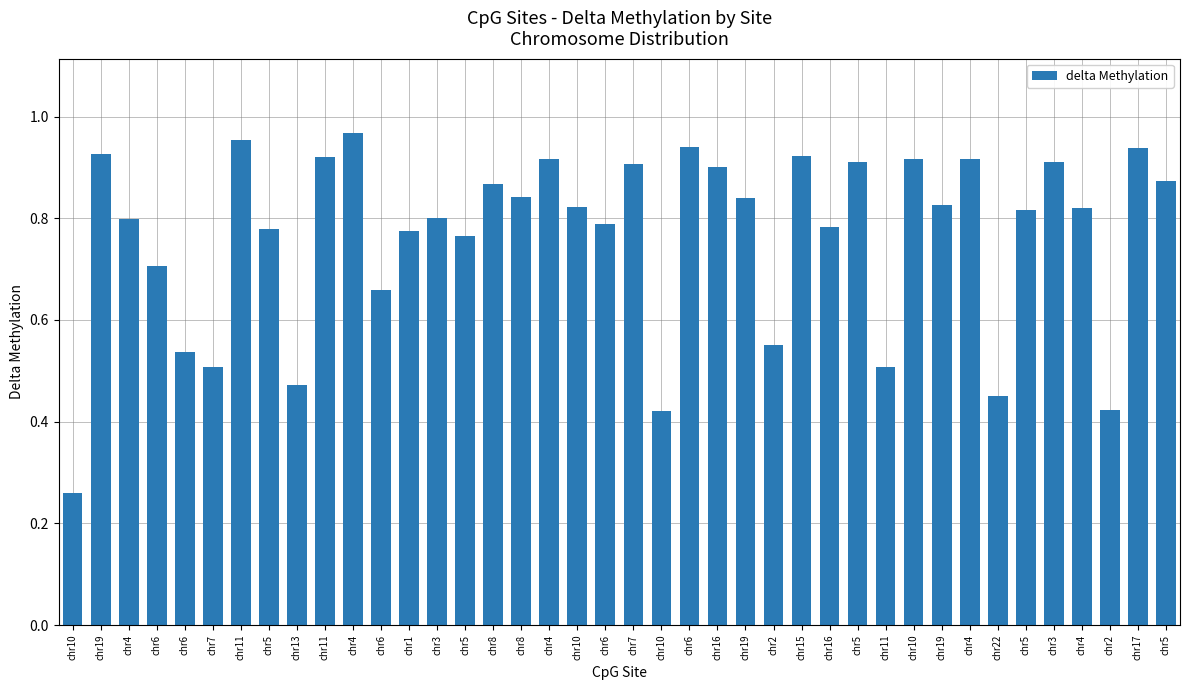

How many distinct data groups are displayed?

1